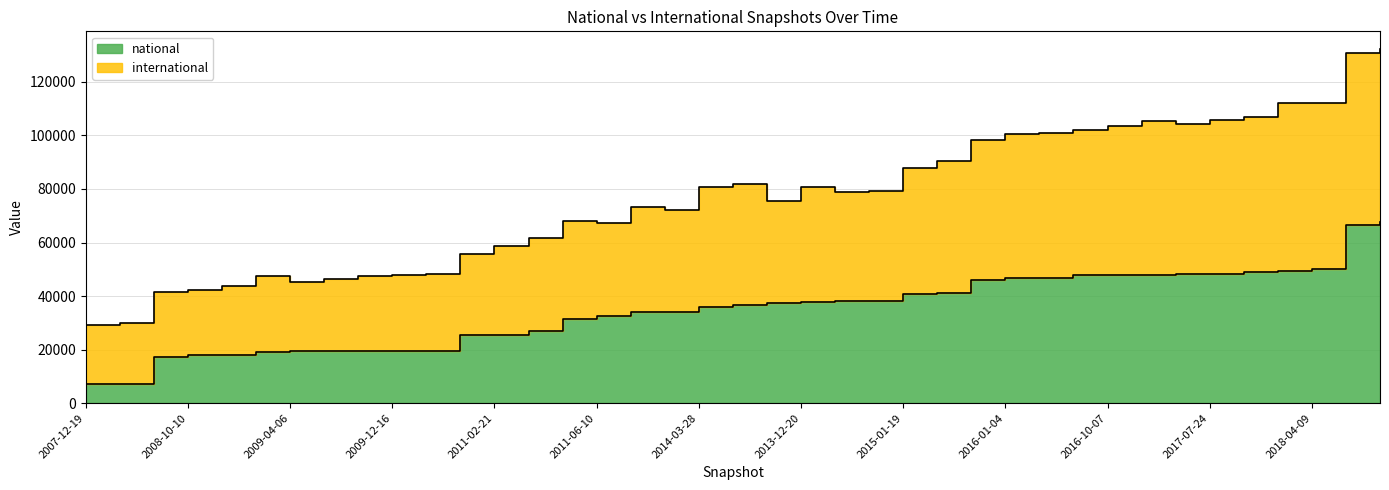

True or false: national and international intersect in this chart.

False